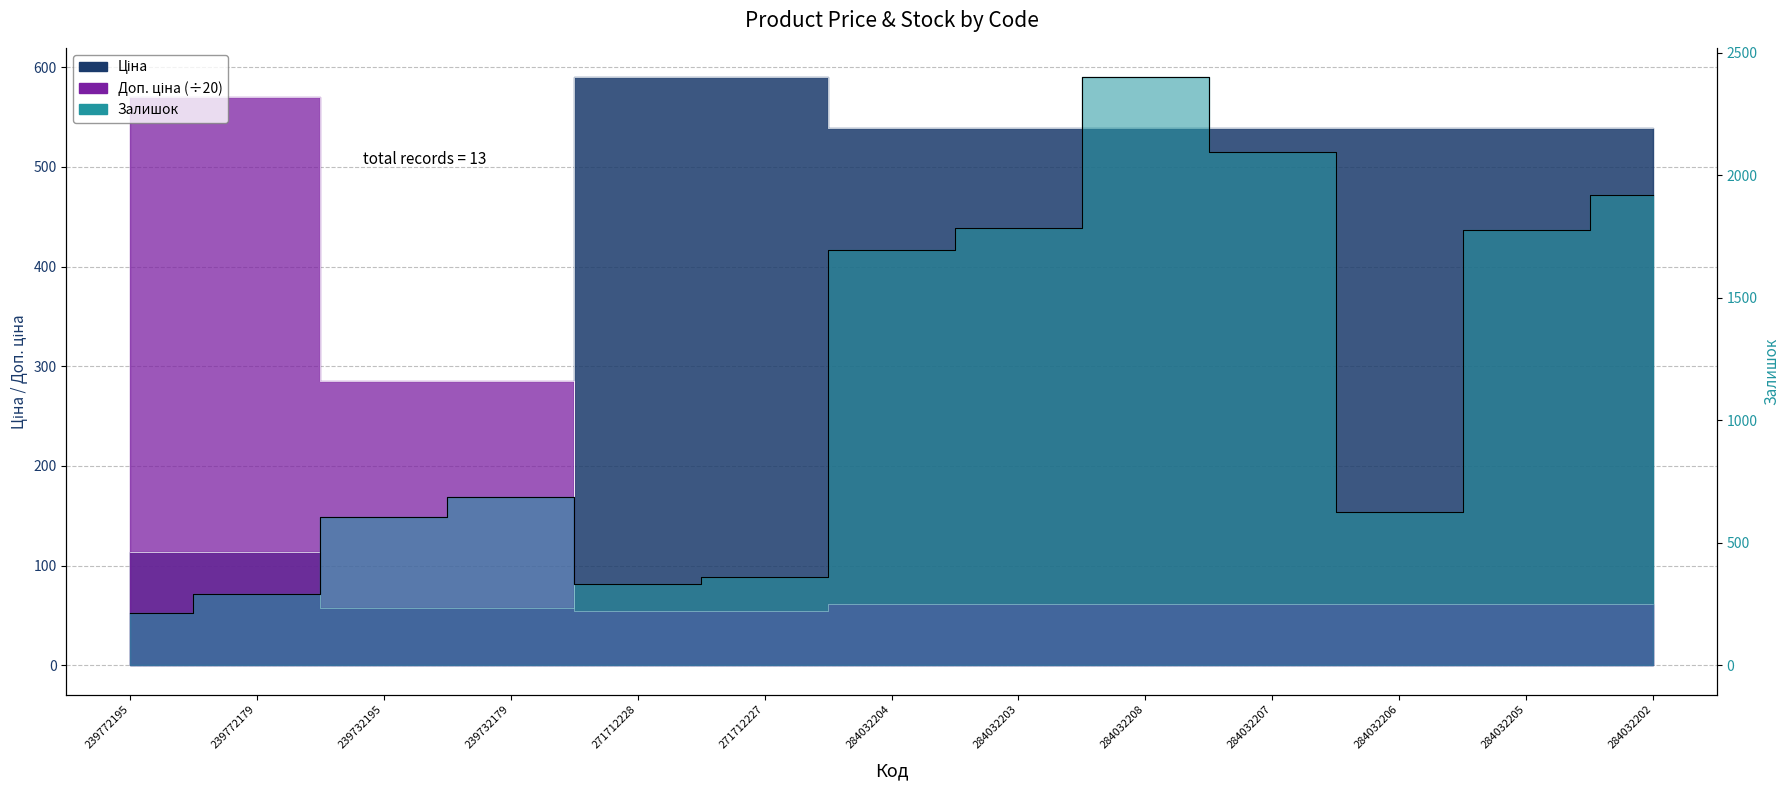

Rank the series by their average value, from lowest to highest.

Доп. ціна, Ціна, Залишок